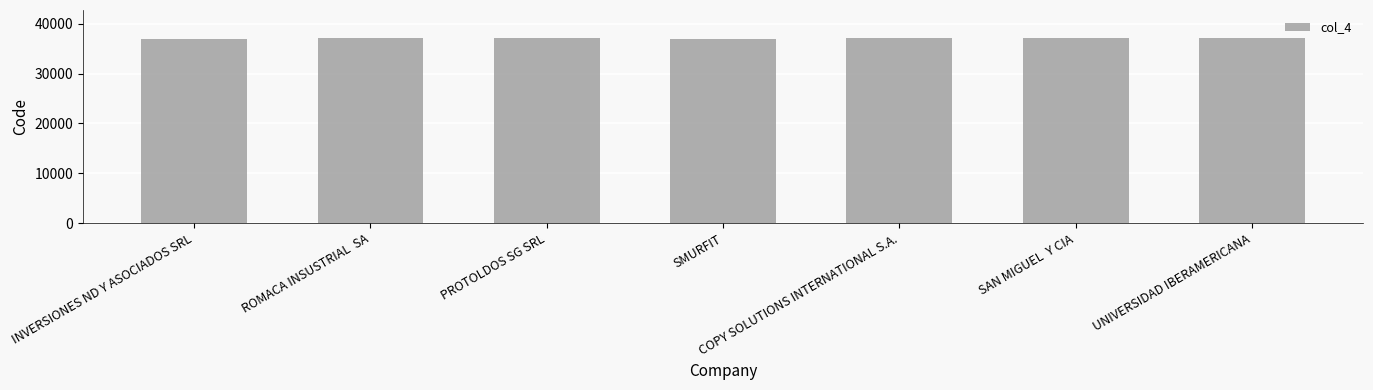

What is the average value?

37084